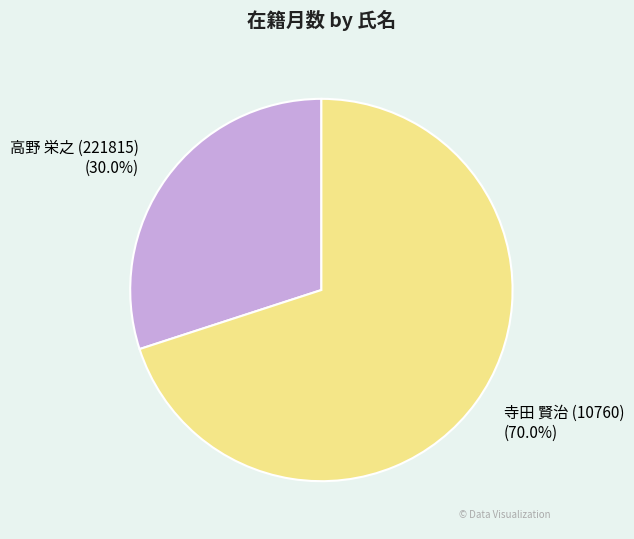

To the nearest percent, what is the difference between the largest and smallest slice percentages?

40%